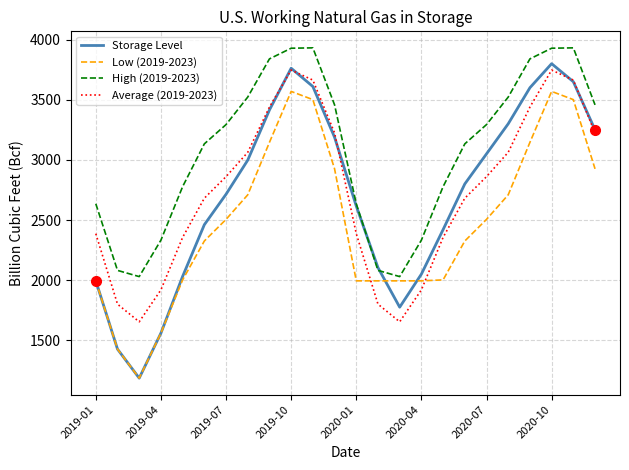

Which series has the largest range (max minus min)?

Storage Level